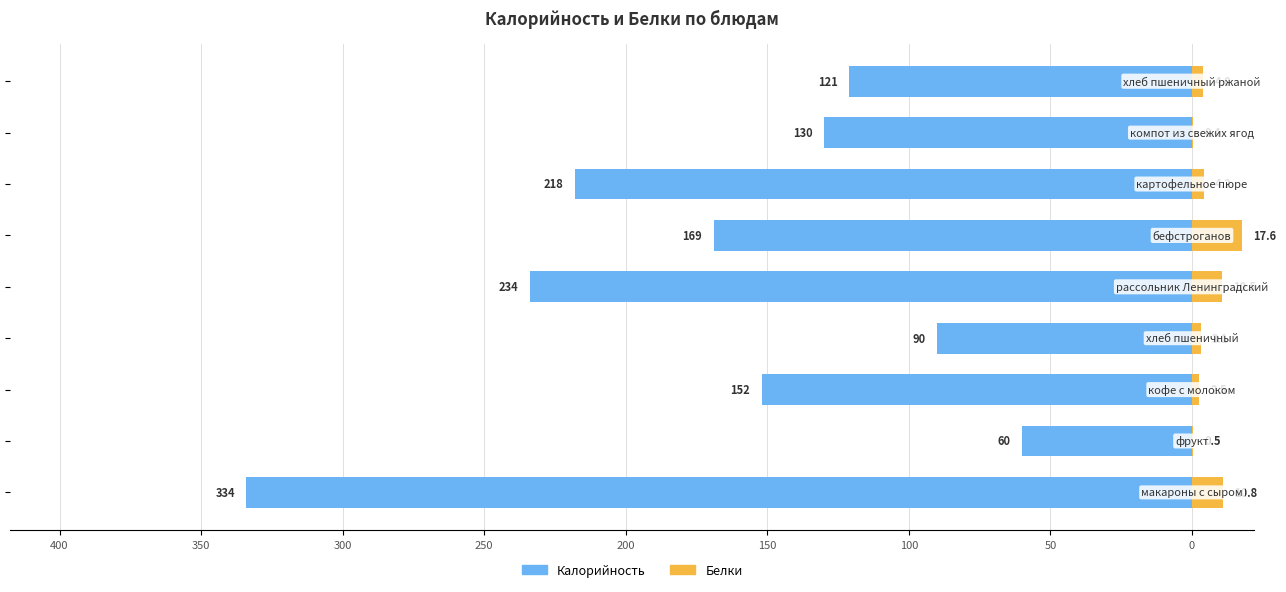

Are the bars horizontal?

Yes